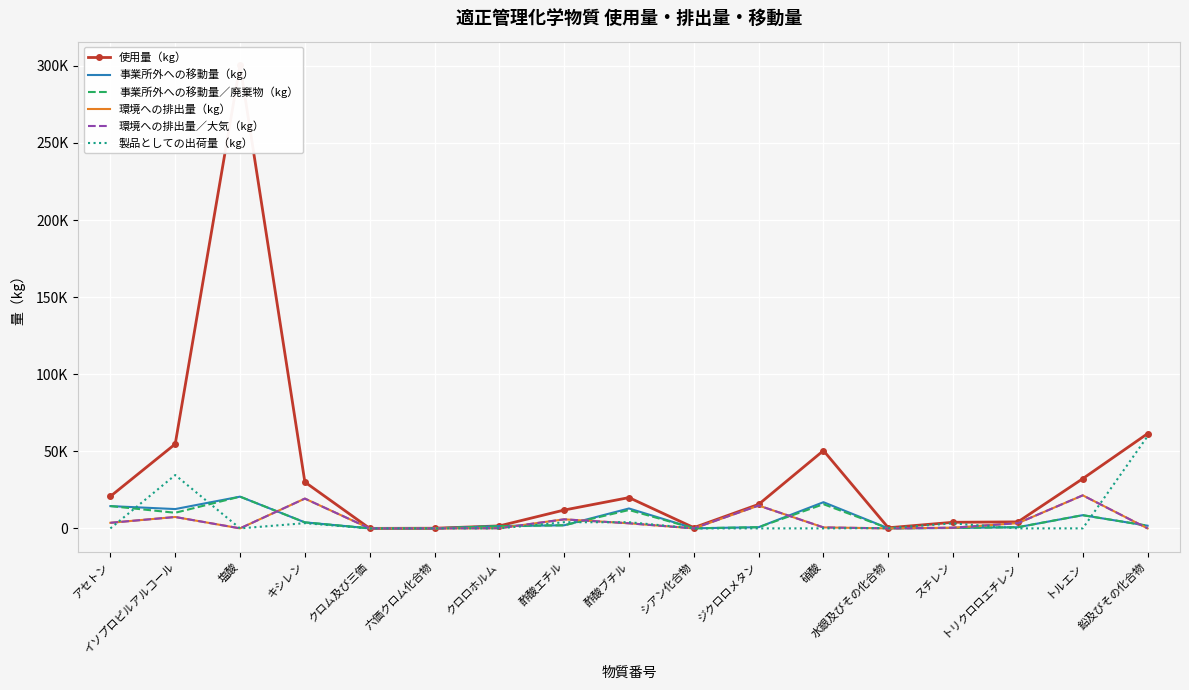

At which label does 事業所外への移動量（kg） reach its minimum?

六価クロム化合物